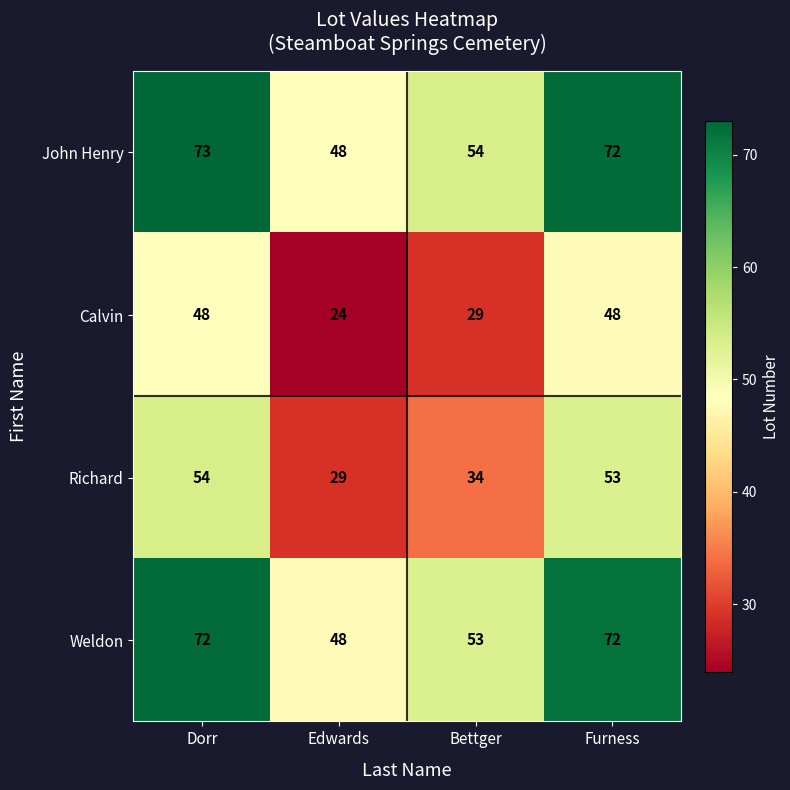

Which series has the largest total across all categories?

John Henry